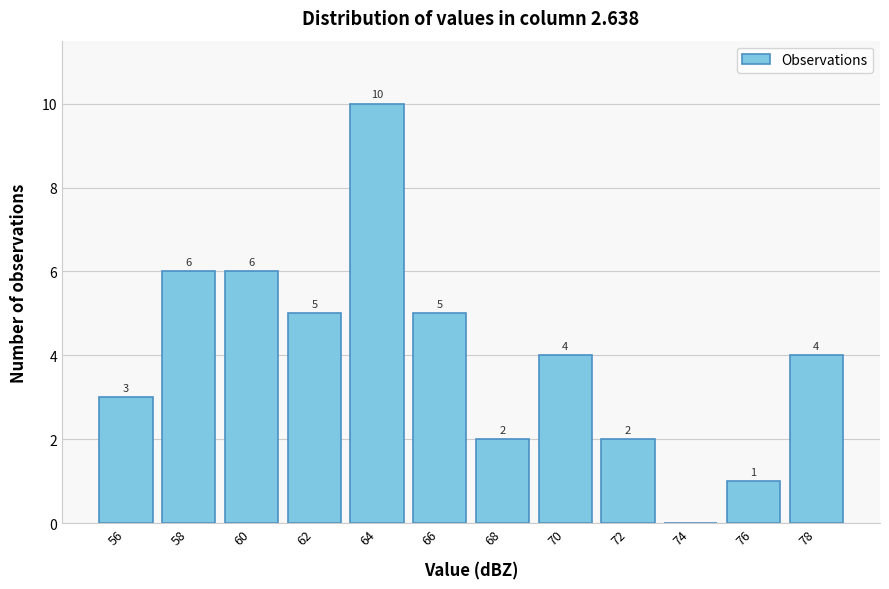

Reading left to right, transcribe all the data shown in this chart.

56=3	58=6	60=6	62=5	64=10	66=5	68=2	70=4	72=2	74=0	76=1	78=4